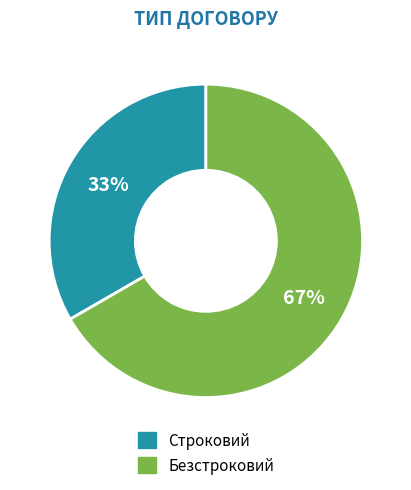

To the nearest percent, what percentage of the pie is Безстроковий?

67%